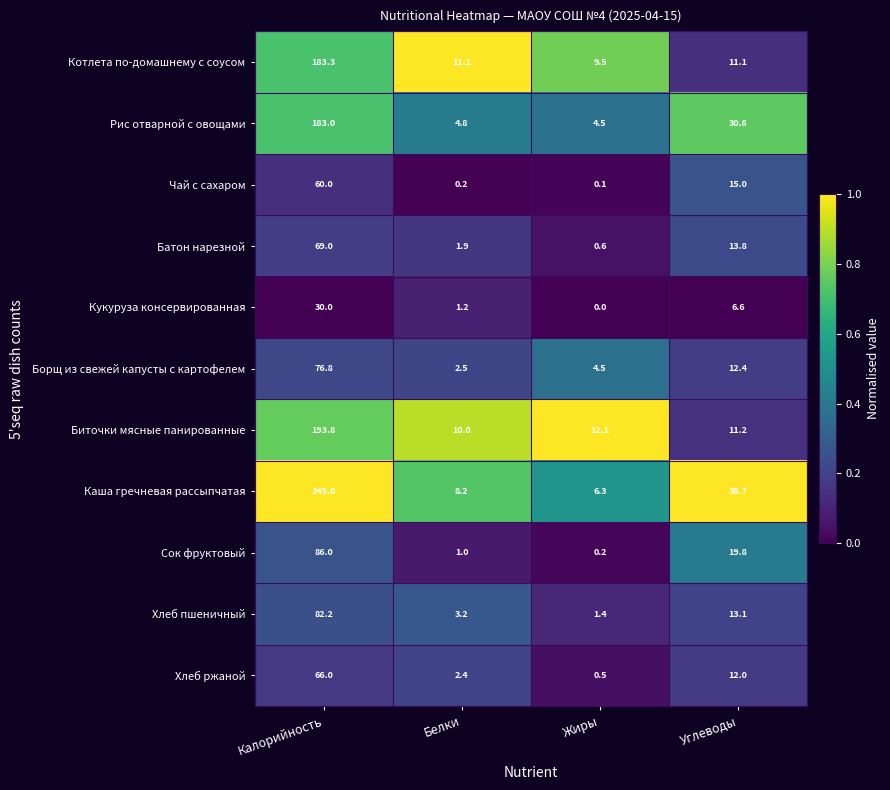

How many series are shown in this chart?

11